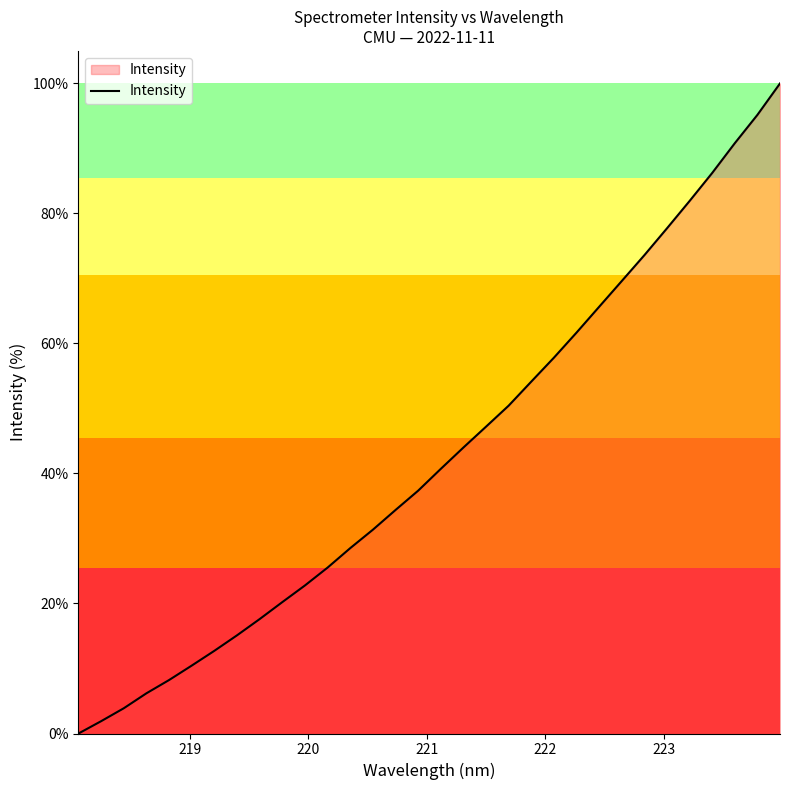

What is the maximum value shown in the chart?

100.0